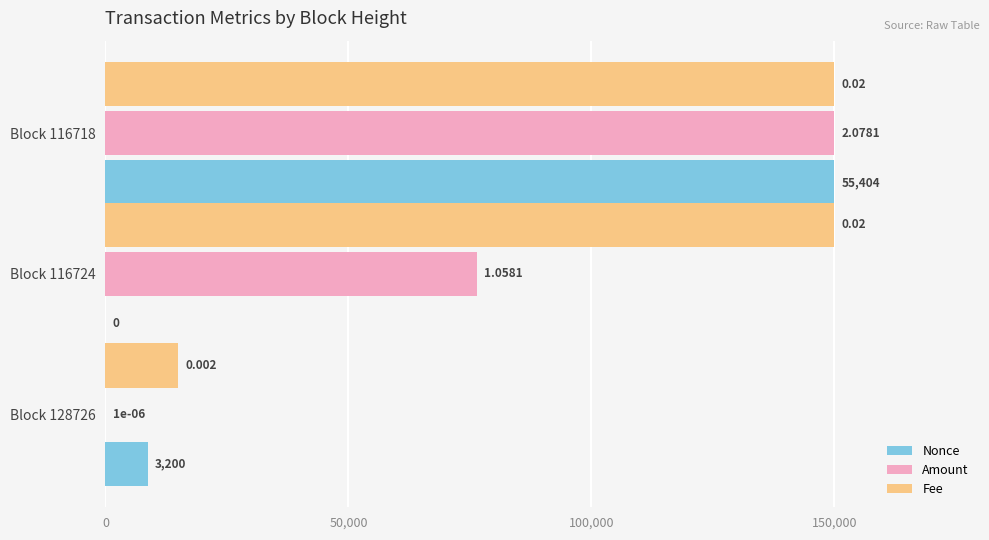

Is the value of Amount at Block 116724 greater than the value of Fee at Block 128726?

Yes